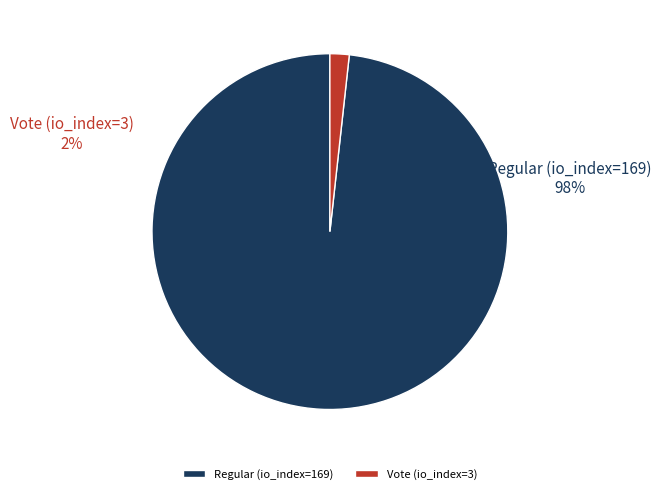

What portion of the pie excludes Vote (io_index=3)?

98.3%